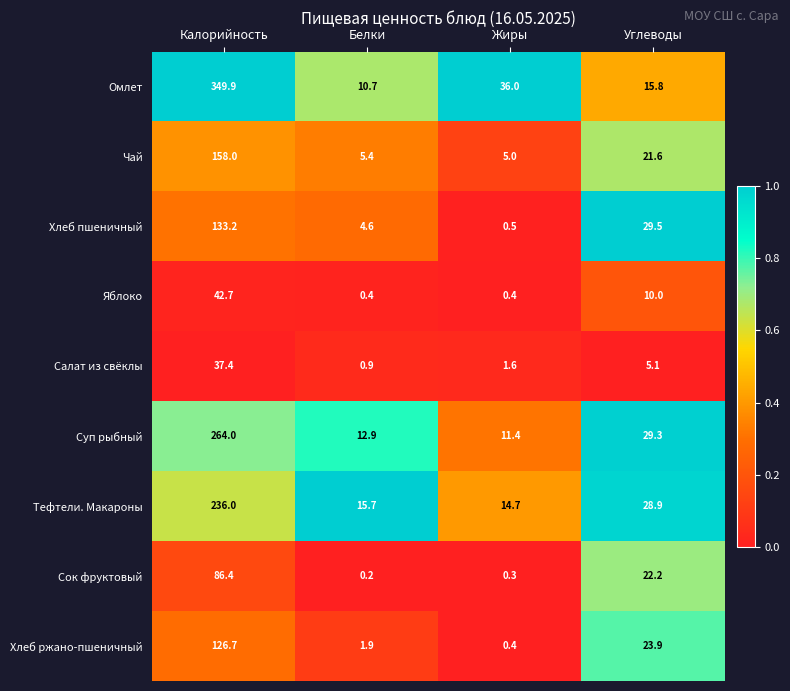

Between Жиры and Углеводы, which series saw the biggest shift?

Хлеб пшеничный